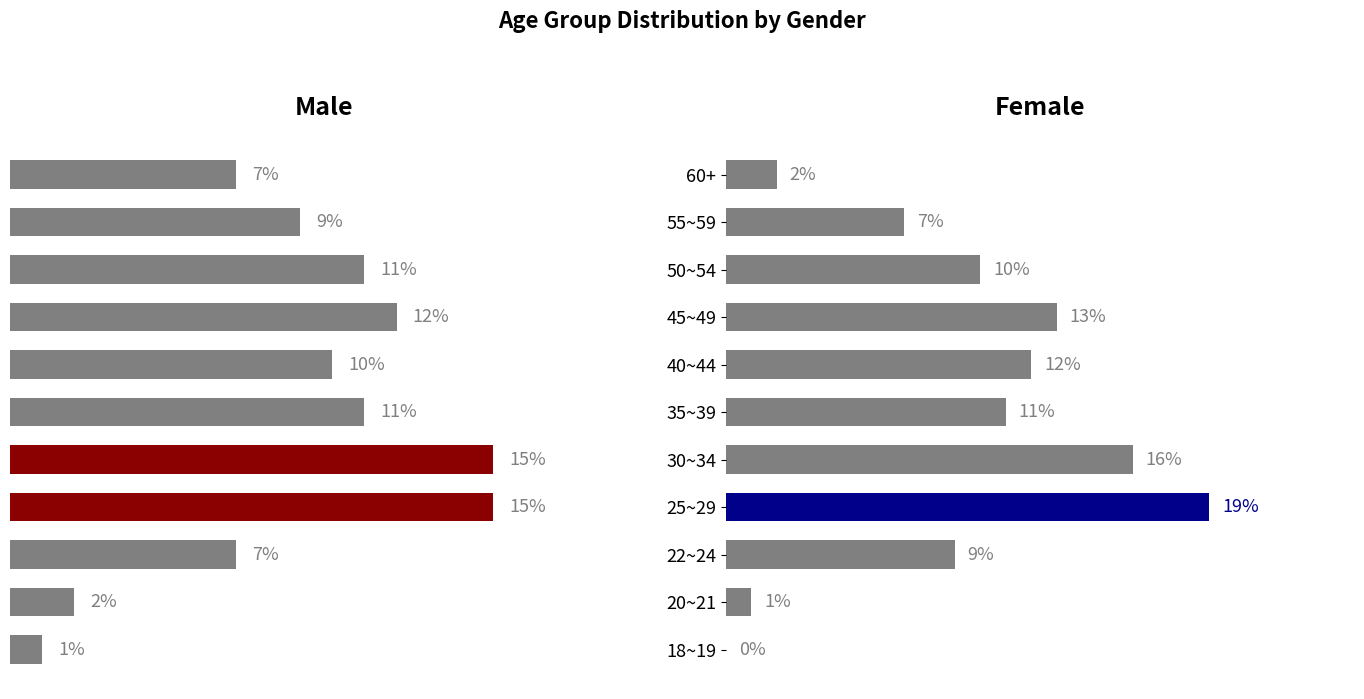

What is the difference between the maximum and minimum values in the Male Count series?

14